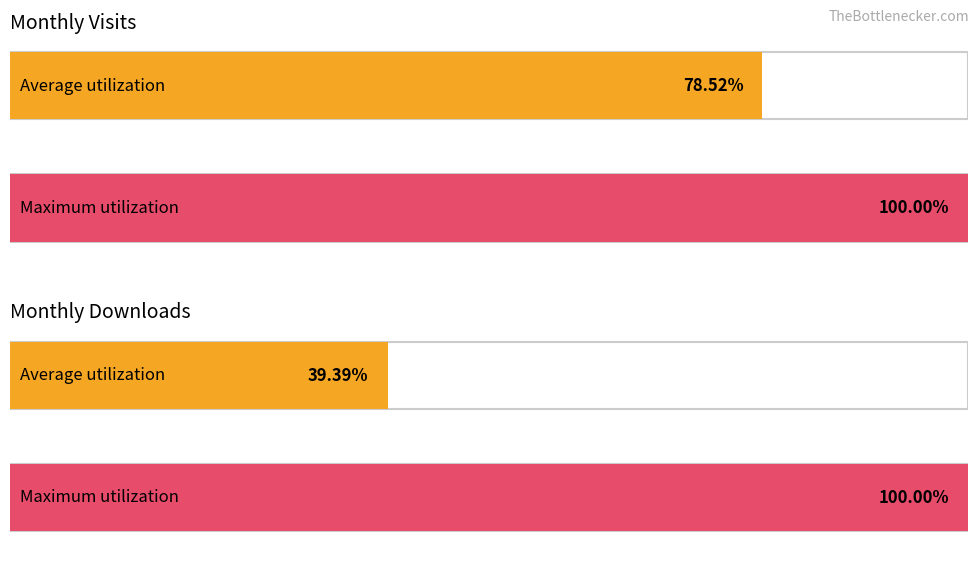

Which series has the largest total across all categories?

monthly_visit